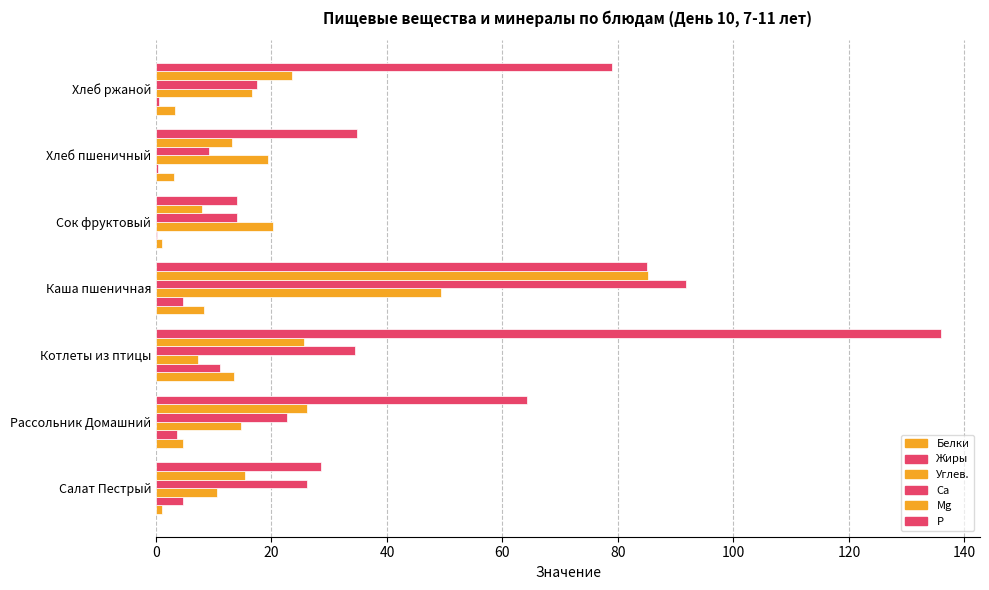

Count the number of data series in this chart.

6